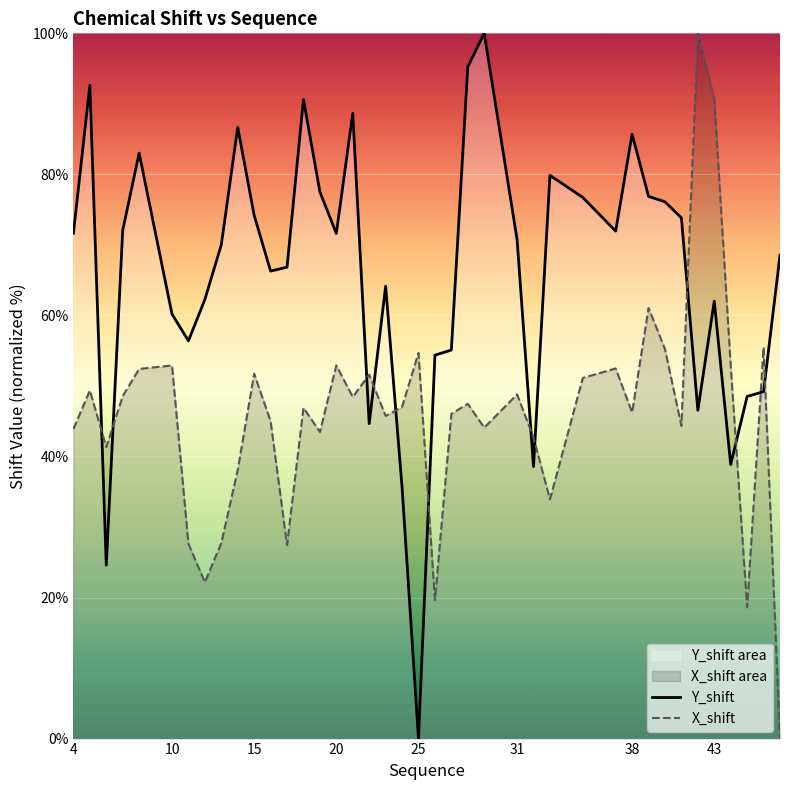

At which label does Y_shift first exceed 70?

4